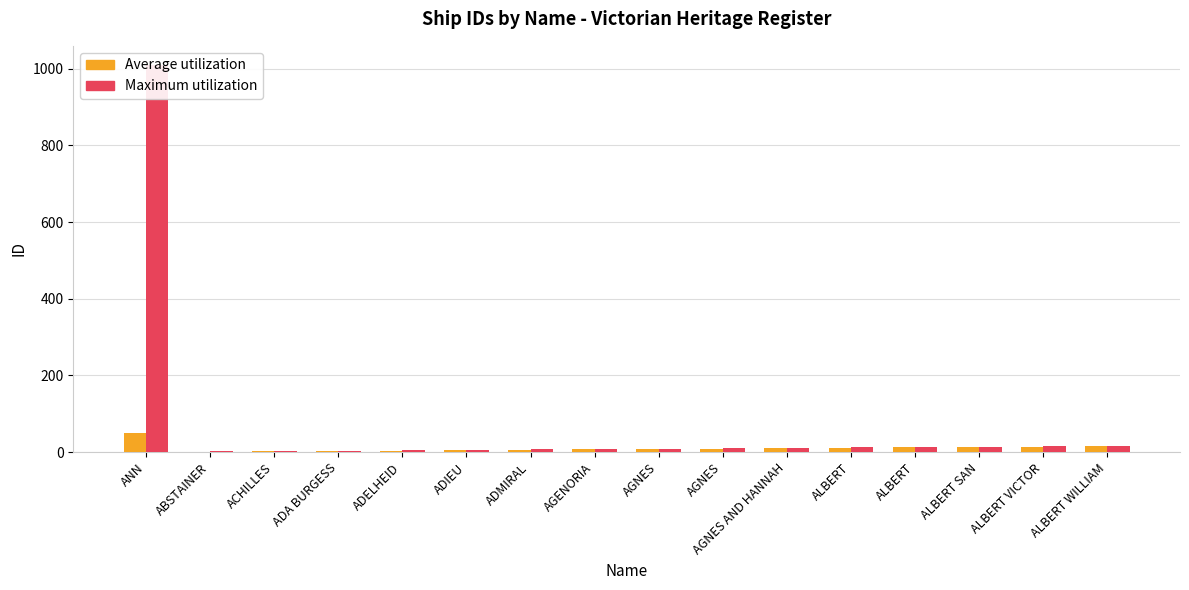

What is the approximate value of Maximum utilization at ALBERT VICTOR?

15